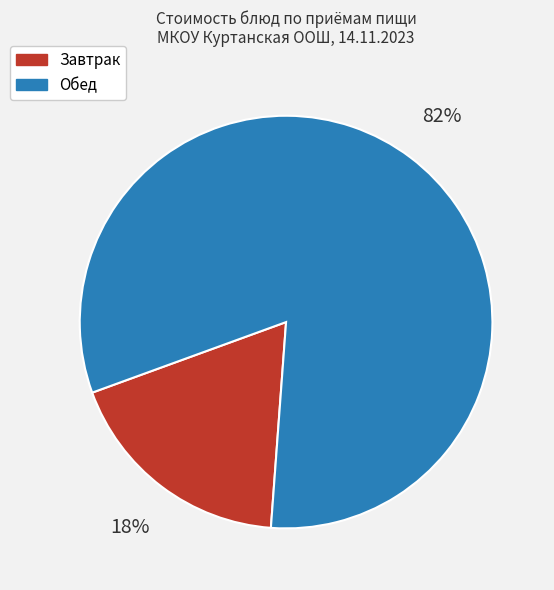

Count the number of slices in the pie.

2